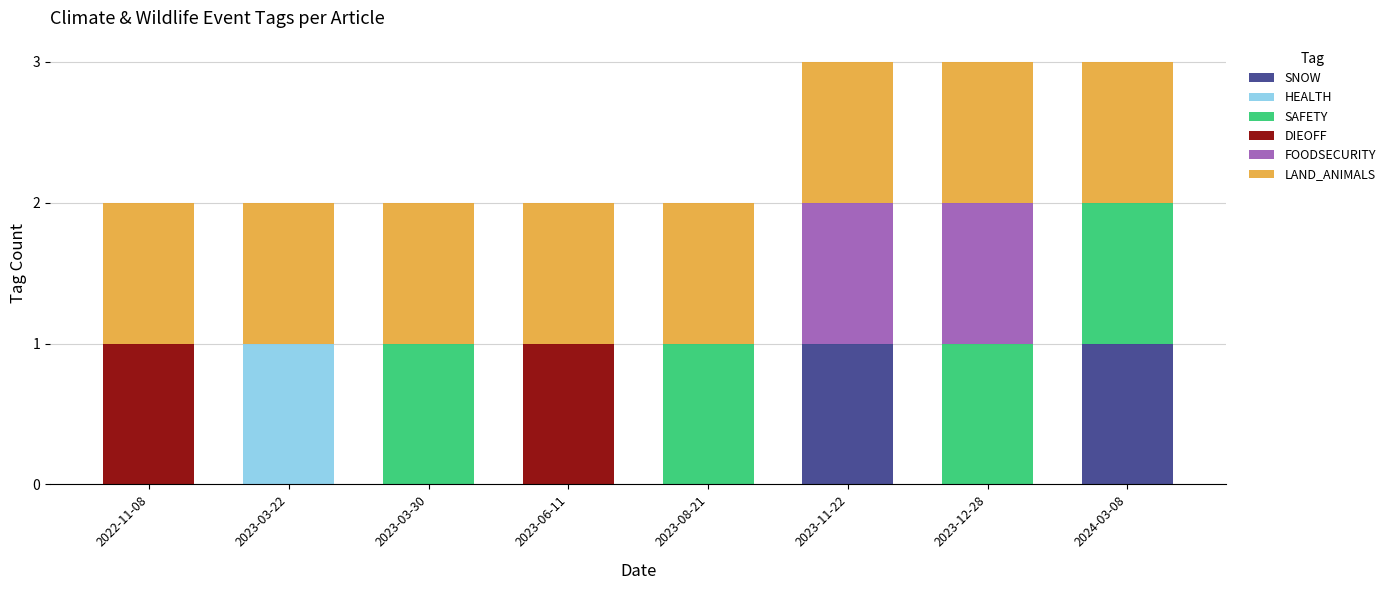

Are the bars grouped side by side (vs. stacked)?

No